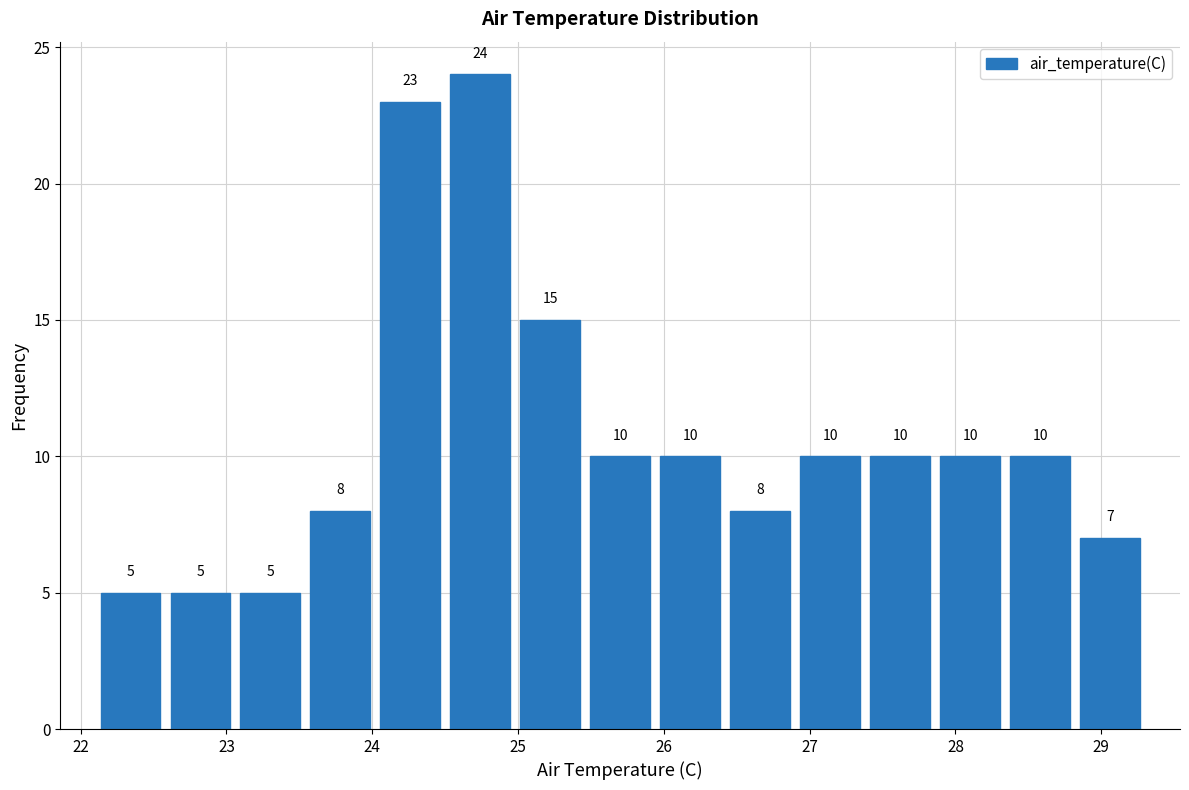

Reading left to right, list every bar in this chart as the range it spans on the x-axis followed by its height. The bar edges are not printed on the chart, so give them approximately, as read against the axis.

22.10 to 22.58: 5
22.58 to 23.06: 5
23.06 to 23.54: 5
23.54 to 24.02: 8
24.02 to 24.50: 23
24.50 to 24.98: 24
24.98 to 25.46: 15
25.46 to 25.94: 10
25.94 to 26.42: 10
26.42 to 26.90: 8
26.90 to 27.38: 10
27.38 to 27.86: 10
27.86 to 28.34: 10
28.34 to 28.82: 10
28.82 to 29.30: 7